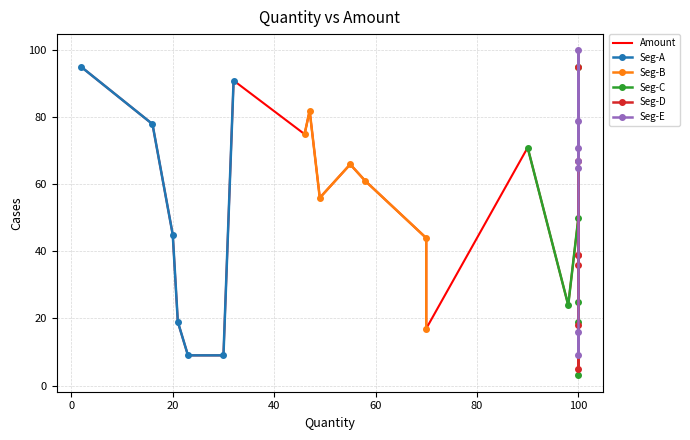

What is the maximum value for Seg-A?

95